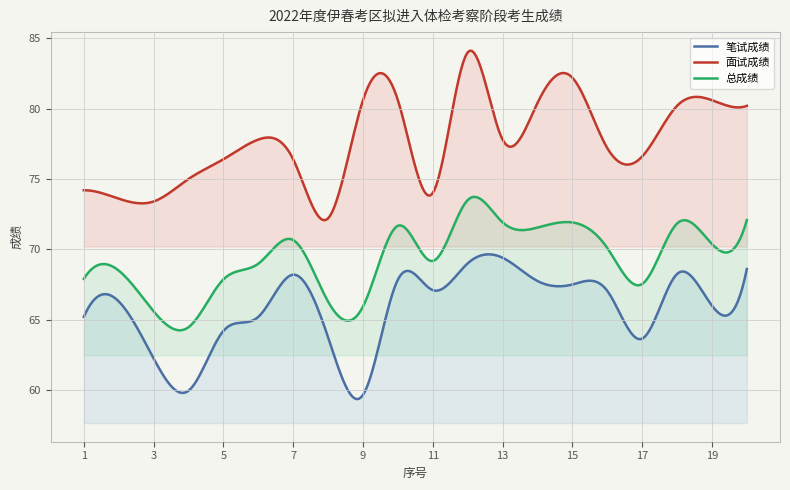

True or false: 笔试成绩 has a value of 94.9 at 8.

False